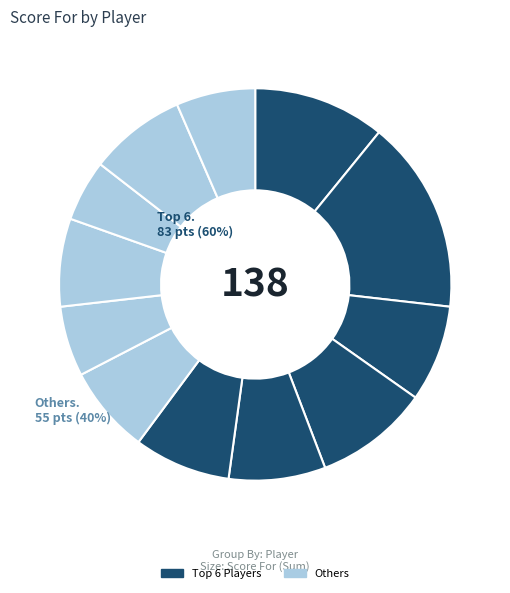

How many slices are in this pie chart?

12